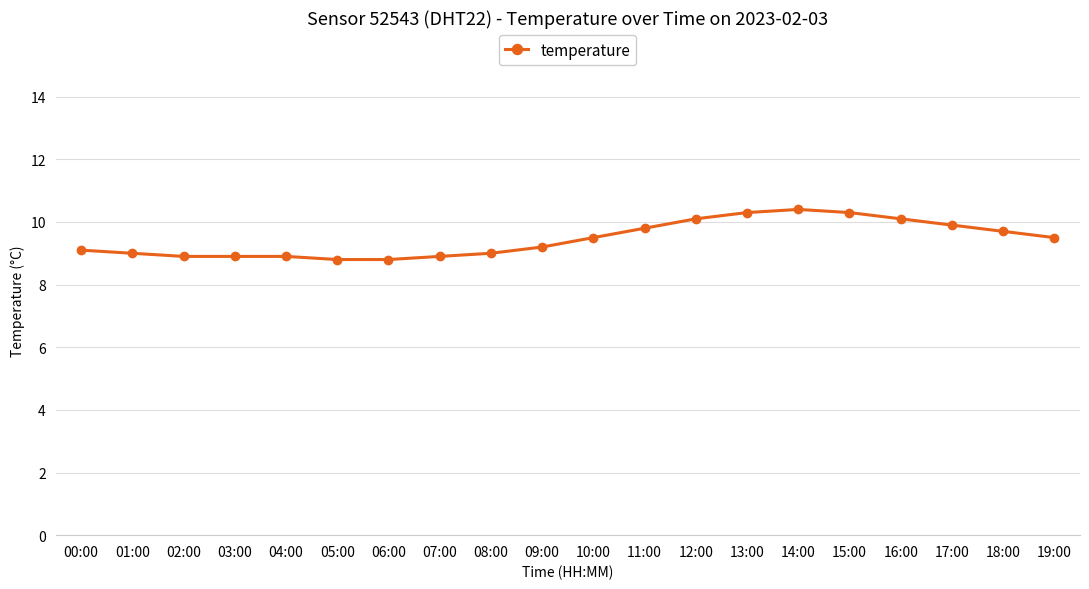

Reading left to right, transcribe all the data shown in this chart.

9.1	9.0	8.9	8.9	8.9	8.8	8.8	8.9	9.0	9.2	9.5	9.8	10.1	10.3	10.4	10.3	10.1	9.9	9.7	9.5